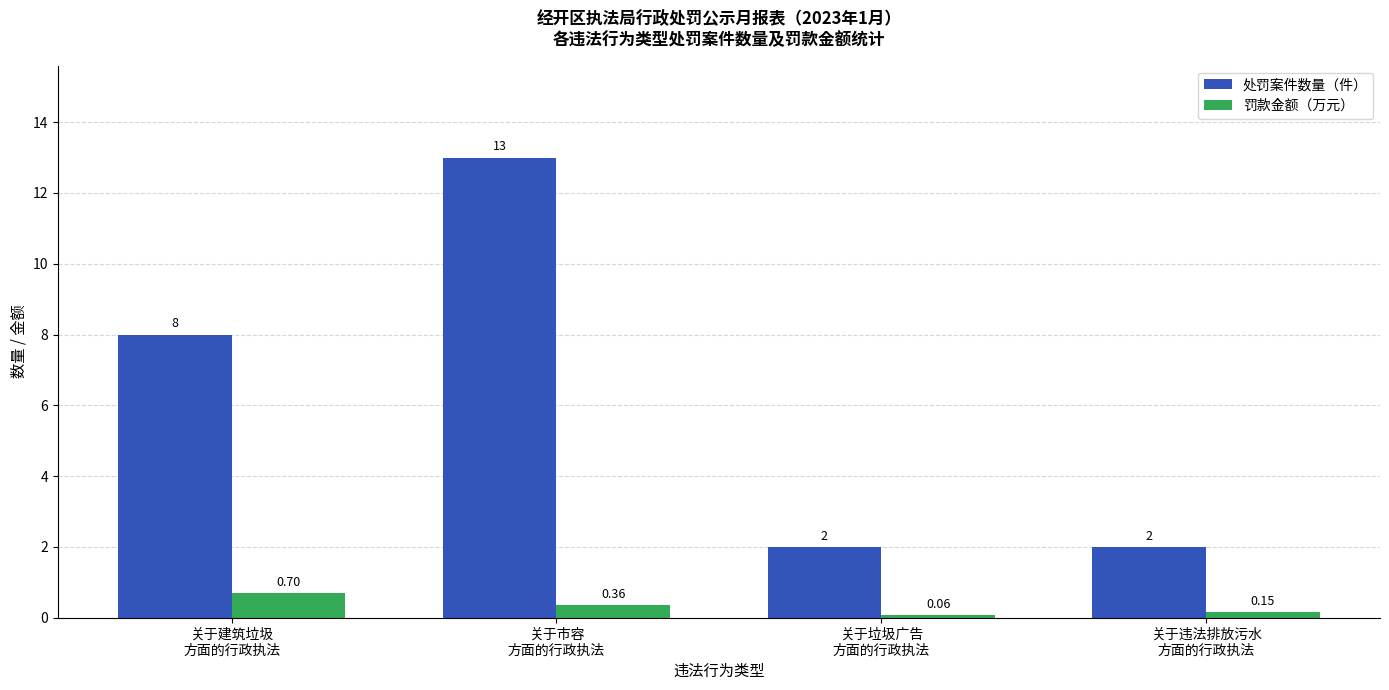

What is the sum of all 处罚案件数量（件） values?

25.0